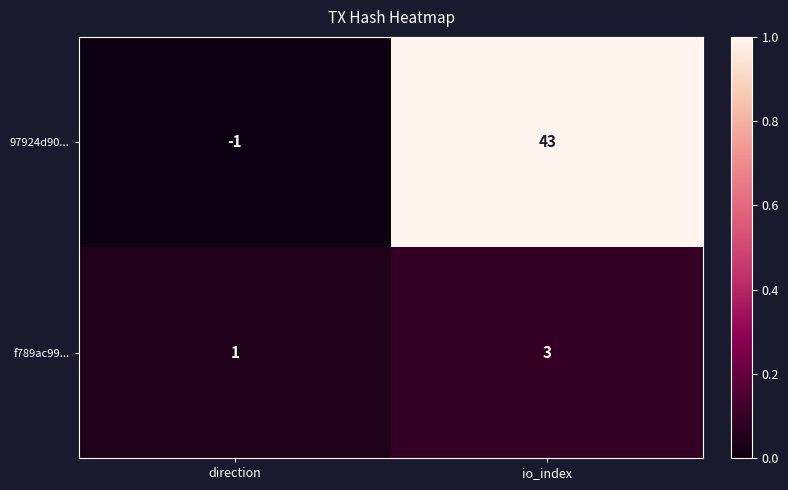

At which label is f789ac99... closest to 2?

direction